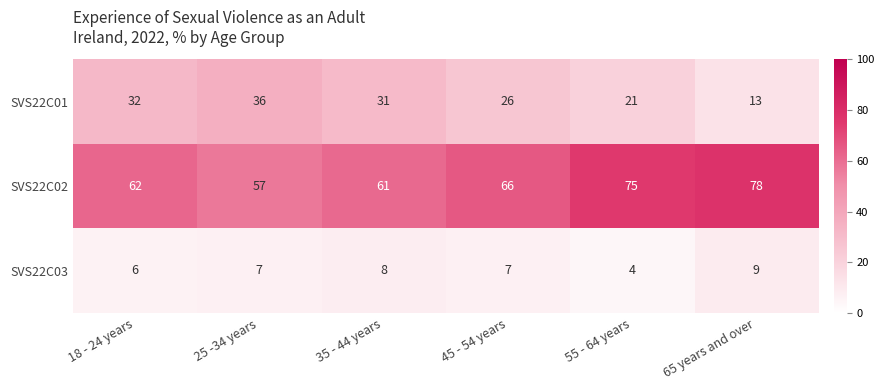

List the series in order of their peak value, lowest first.

SVS22C03, SVS22C01, SVS22C02